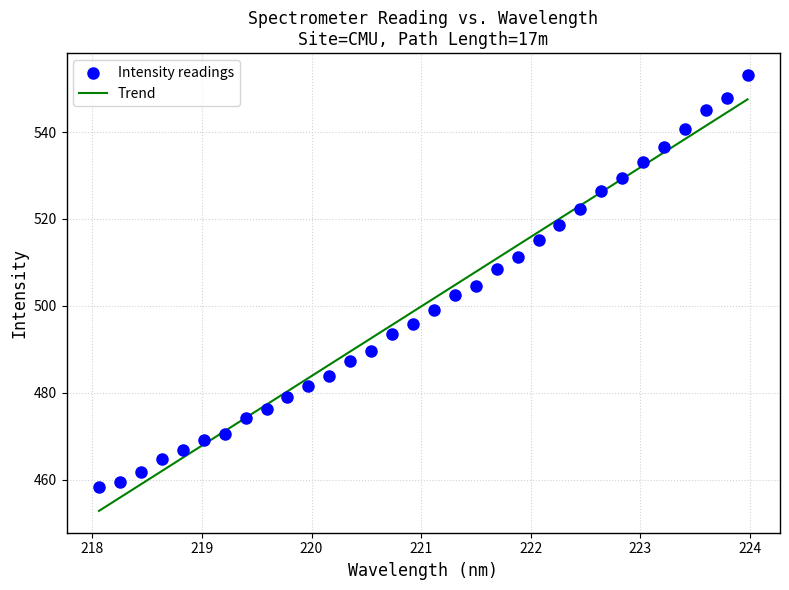

What is the range of Y values (max minus min)?

94.8